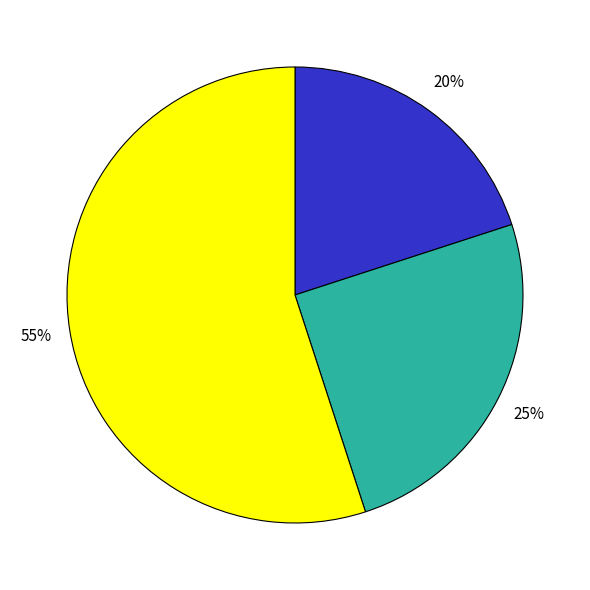

How many segments does this pie chart have?

3